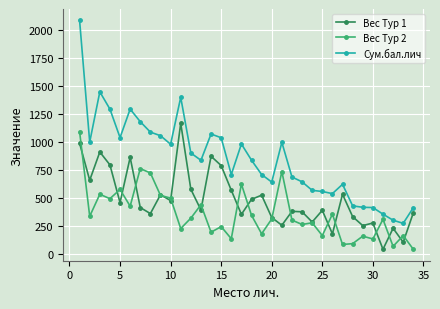

How many lines are shown in the chart?

3